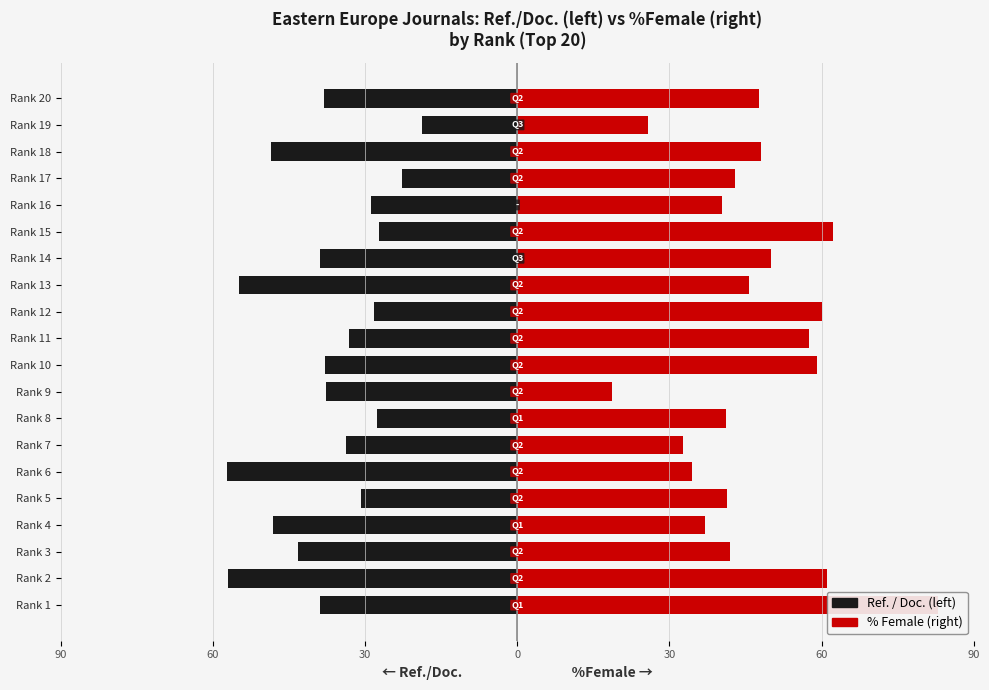

How many bars are there in total?

40